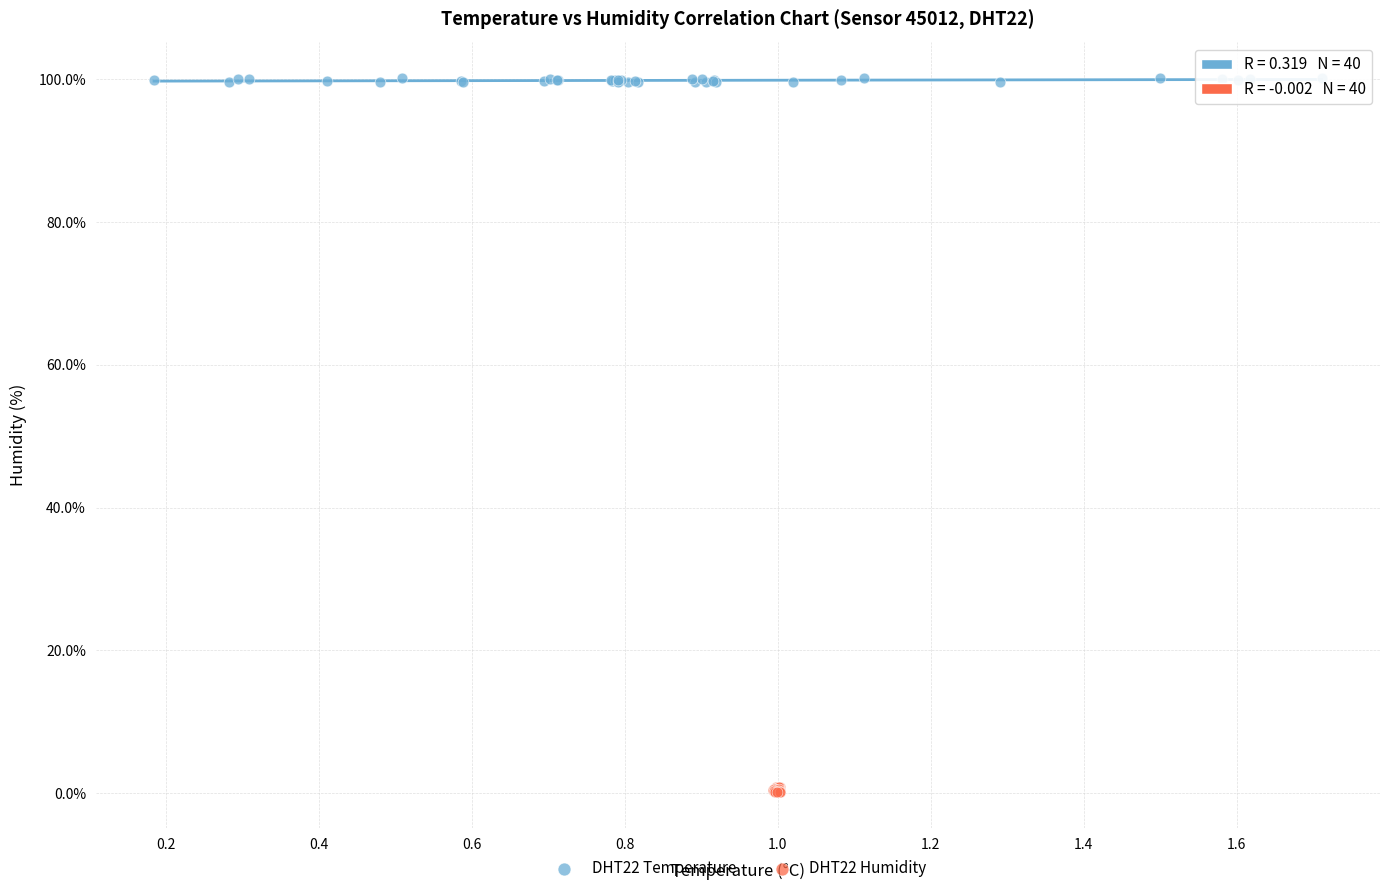

Which series reaches the maximum Y coordinate?

DHT22 Temperature